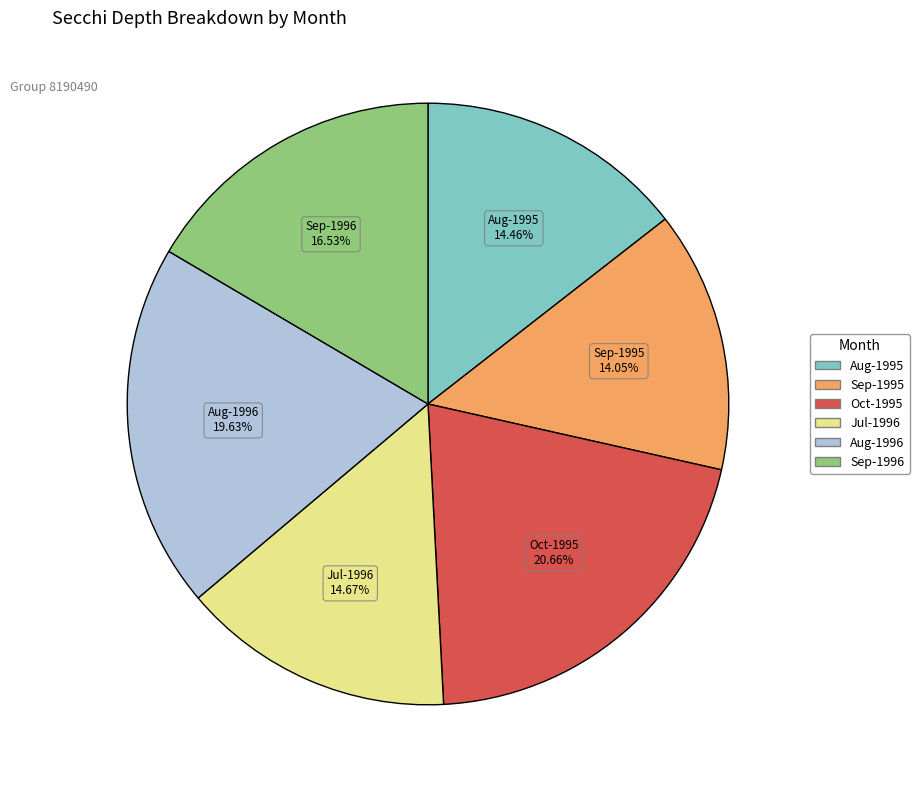

How many slices are in this pie chart?

6